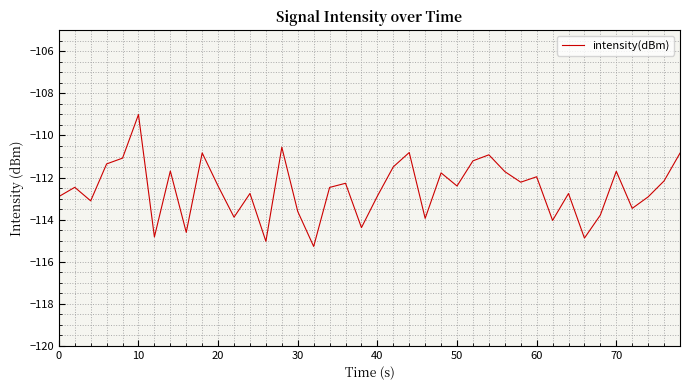

What is the difference between the maximum and minimum values?

6.3